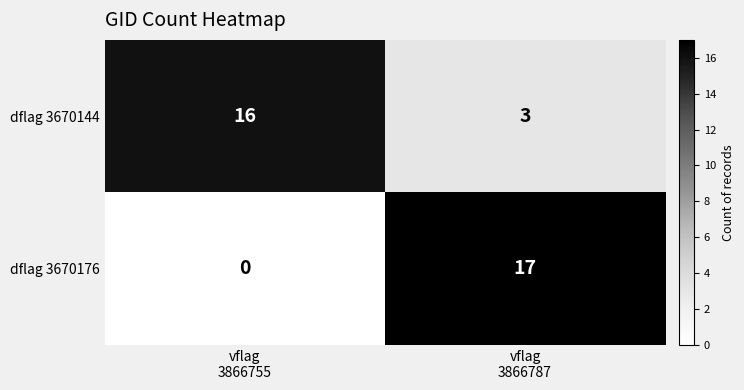

At how many categories does at least one series exceed 8?

2